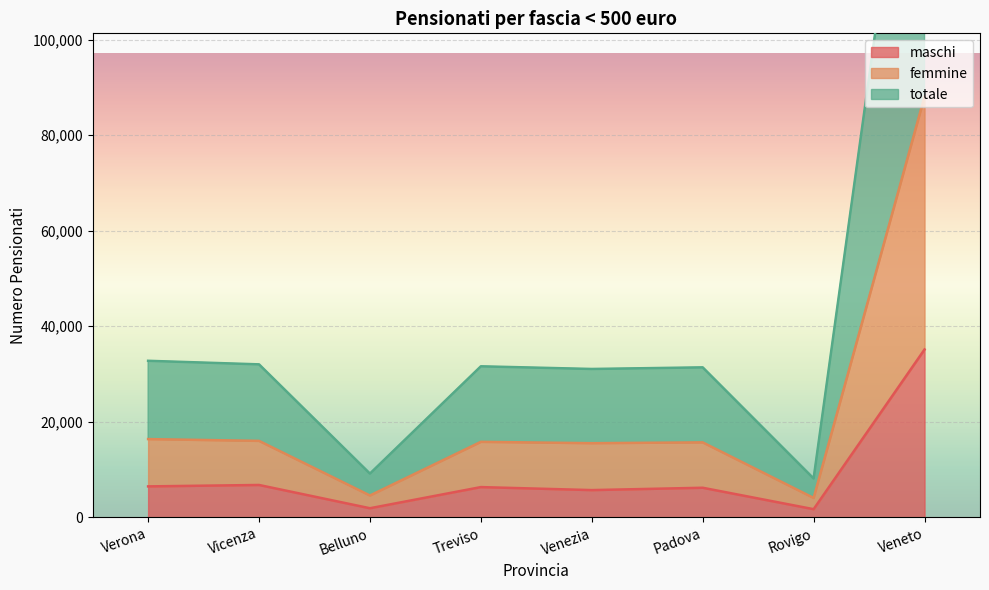

What is the difference between the femmine values at Treviso and Venezia?

279